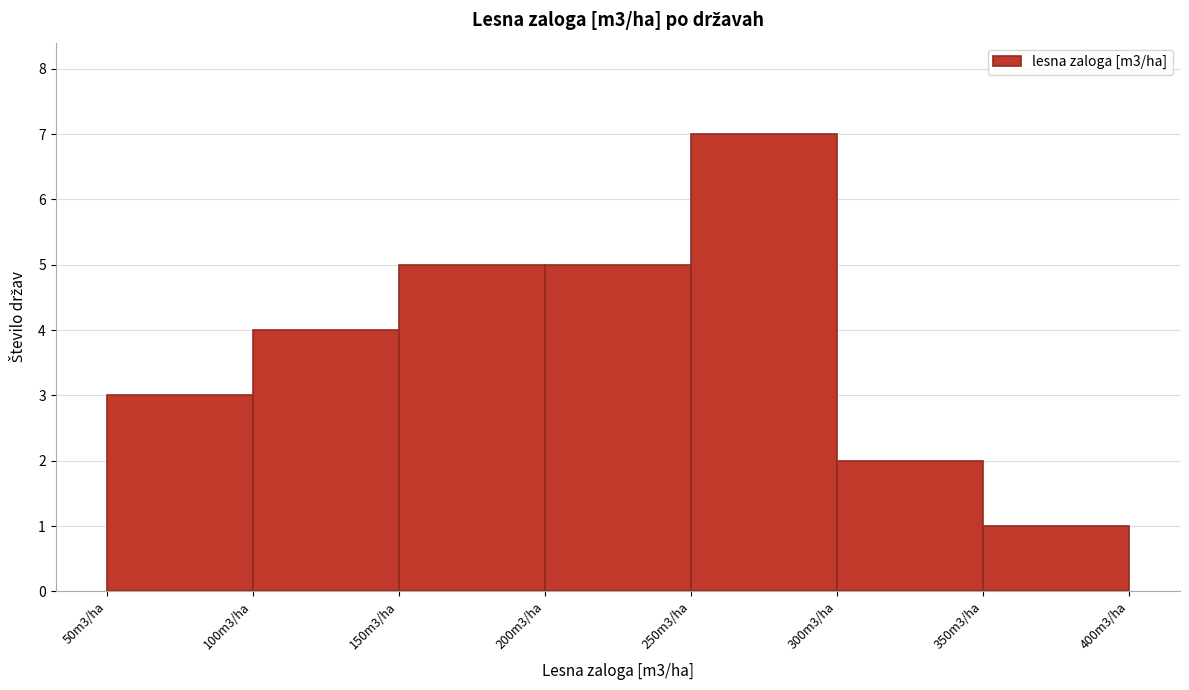

Reading left to right, list all the values displayed in this chart.

50m3/ha=3	100m3/ha=4	150m3/ha=5	200m3/ha=5	250m3/ha=7	300m3/ha=2	350m3/ha=1